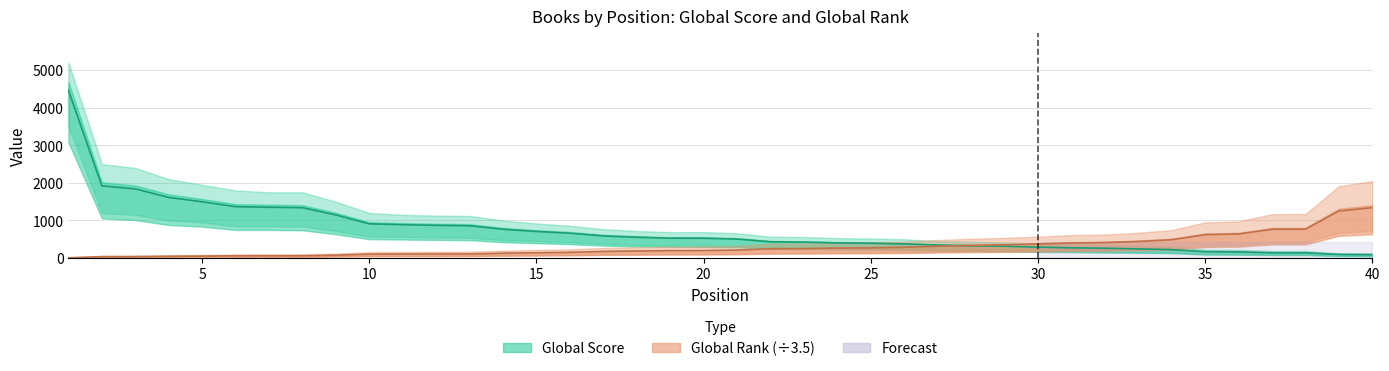

Reading left to right, what are all the values shown in this chart?

Global Score: 4467	1921	1841	1614	1497	1368	1352	1341	1147	910	888	870	860	766	707	661	588	553	528	527	504	432	423	403	394	376	345	326	315	290	272	261	243	223	169	163	140	139	96	90
Global Score Upper: 5200	2500	2400	2100	1950	1800	1750	1750	1500	1200	1150	1130	1120	1000	920	860	770	720	690	690	660	570	560	530	520	500	450	430	415	385	360	345	325	300	225	220	190	190	130	125
Global Score Lower: 3500	1200	1150	1000	950	850	850	840	720	570	560	550	540	480	450	420	375	350	340	335	325	275	270	260	250	240	220	210	200	185	175	165	155	145	105	100	90	90	60	55
Global Rank: 22	127	134	165	180	210	213	216	269	363	372	379	387	448	495	530	616	656	694	697	738	867	880	927	951	1000	1100	1177	1231	1308	1397	1440	1543	1707	2179	2237	2678	2685	4383	4693
Global Rank Upper: 50	200	210	260	290	330	340	345	420	560	575	590	600	690	760	815	945	1005	1065	1070	1130	1325	1345	1420	1455	1530	1680	1800	1880	2000	2135	2200	2355	2605	3325	3415	4090	4105	6695	7170
Global Rank Lower: 5	60	65	80	90	105	108	110	140	190	195	200	205	235	260	280	325	346	367	370	390	460	466	490	500	530	580	625	650	695	745	765	820	910	1165	1200	1435	1440	2355	2520